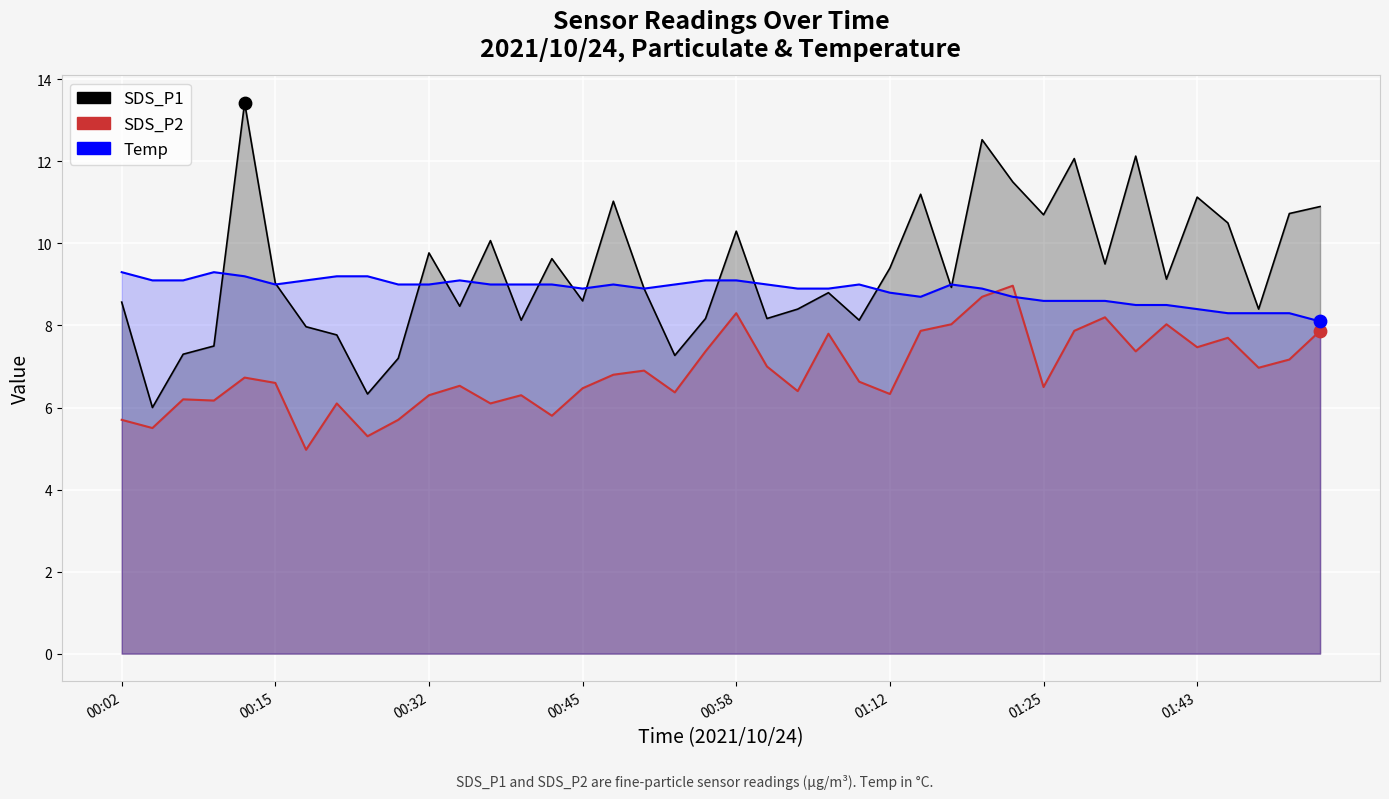

Which series contains the lowest Y value?

SDS_P2